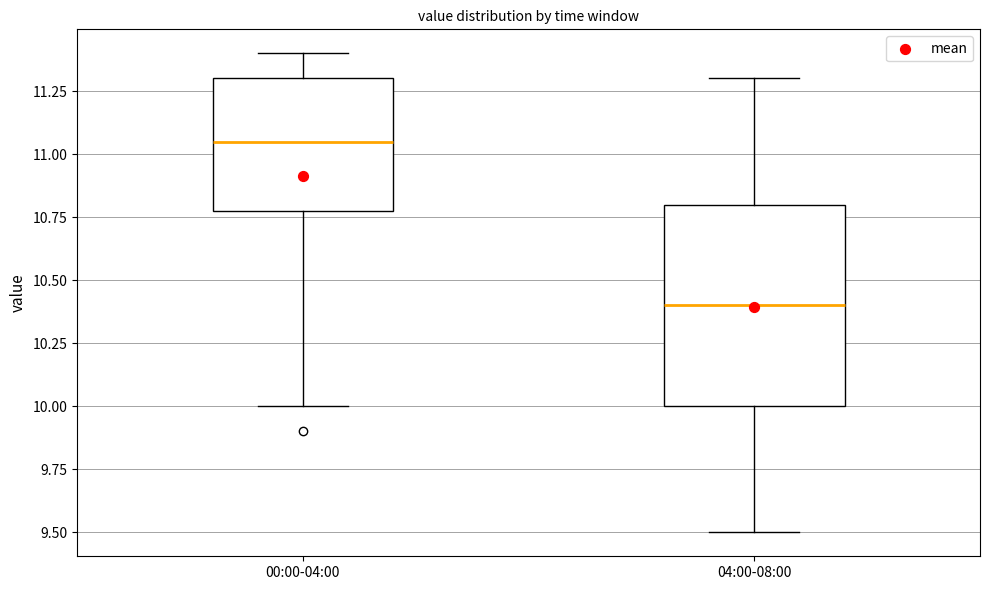

Which box is the tallest, from its lower edge to its upper edge?

04:00-08:00